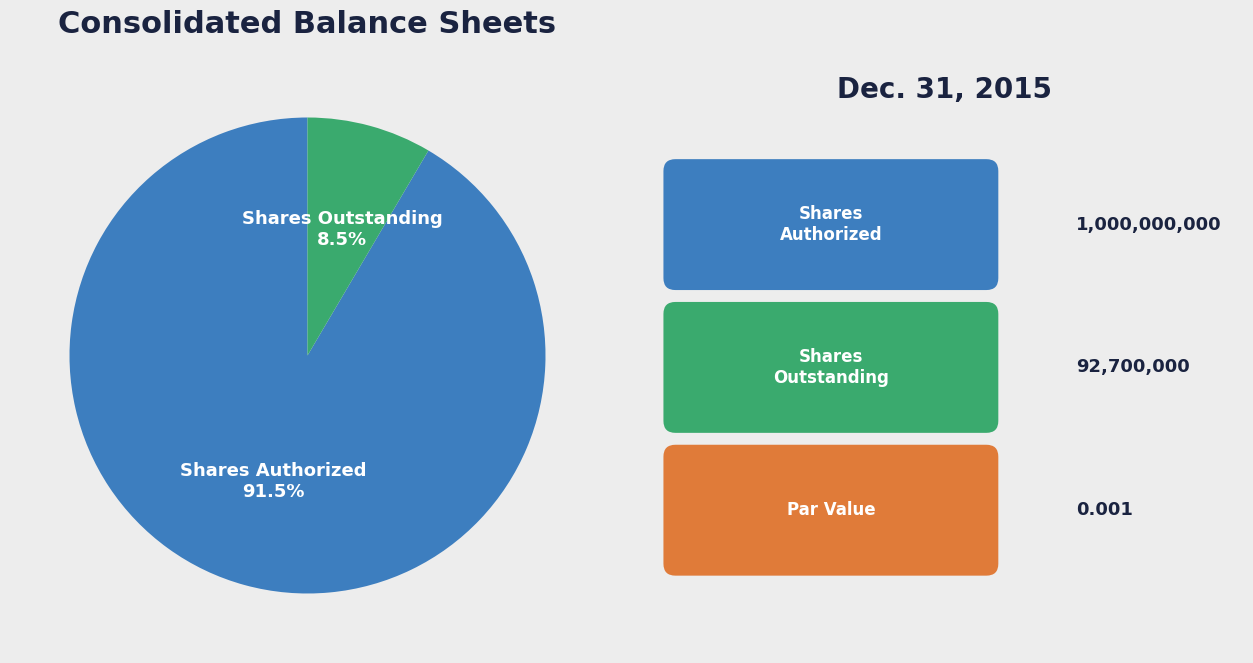

Is there any slice that represents more than half of the pie?

Yes